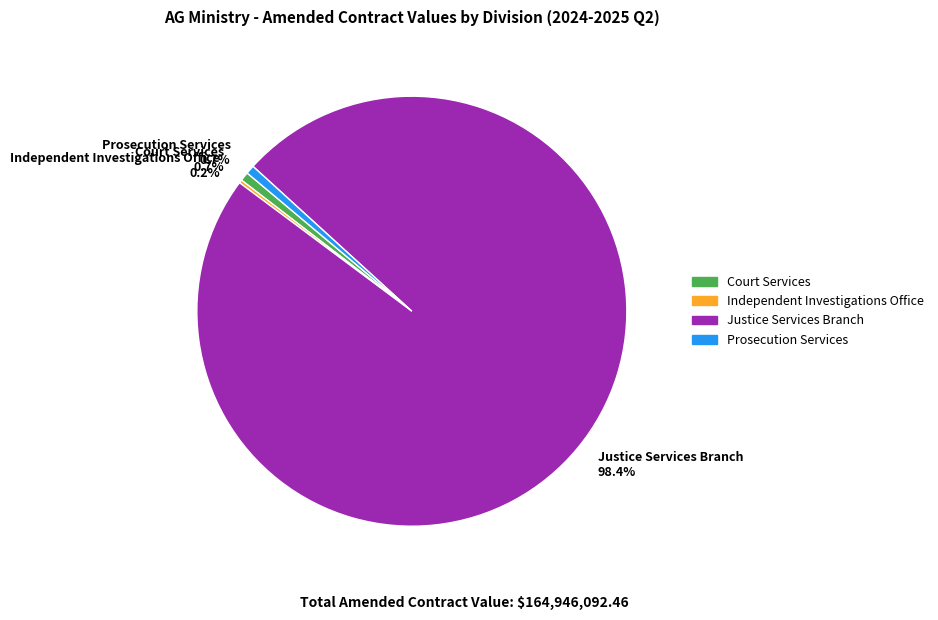

Which slice is the largest?

Justice Services Branch